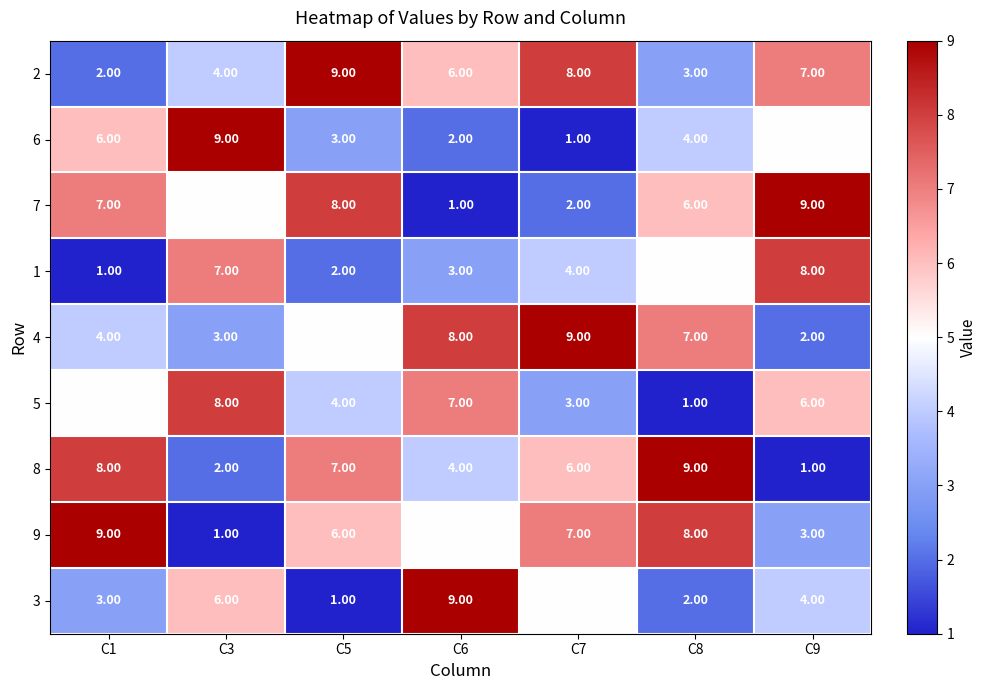

List the labels in order of 4 value, largest first.

C7, C6, C8, C5, C1, C3, C9